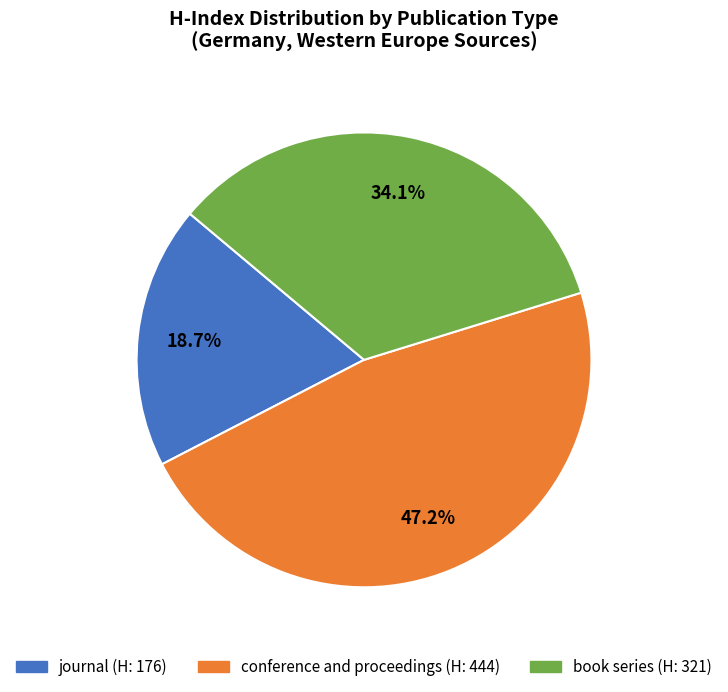

Approximately how many times larger is the value at journal compared to conference and proceedings?

0.4